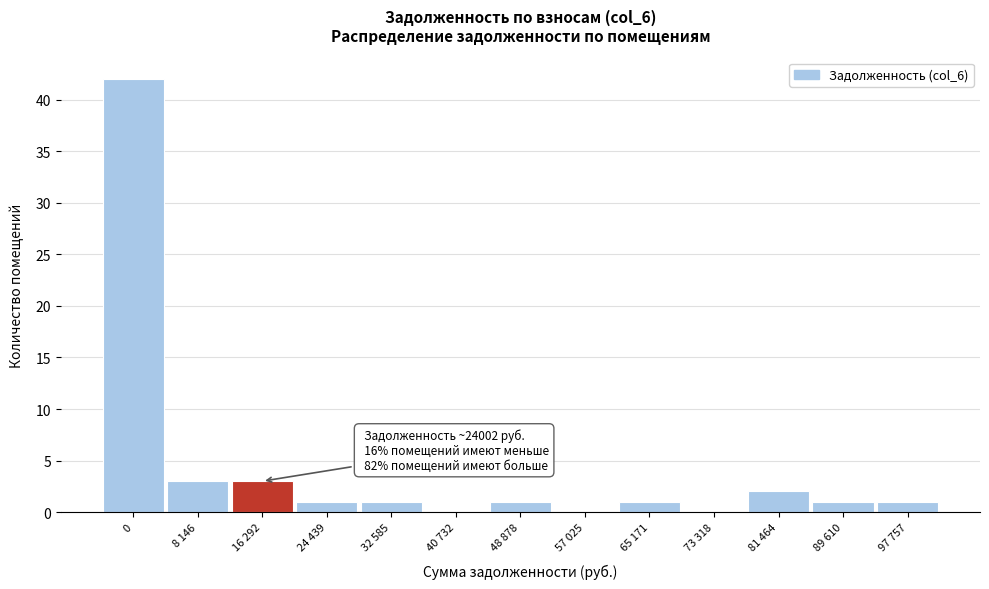

Reading right to left, list all the values displayed in this chart.

97 757=1	89 610=1	81 464=2	73 318=0	65 171=1	57 025=0	48 878=1	40 732=0	32 585=1	24 439=1	16 292=3	8 146=3	0=42